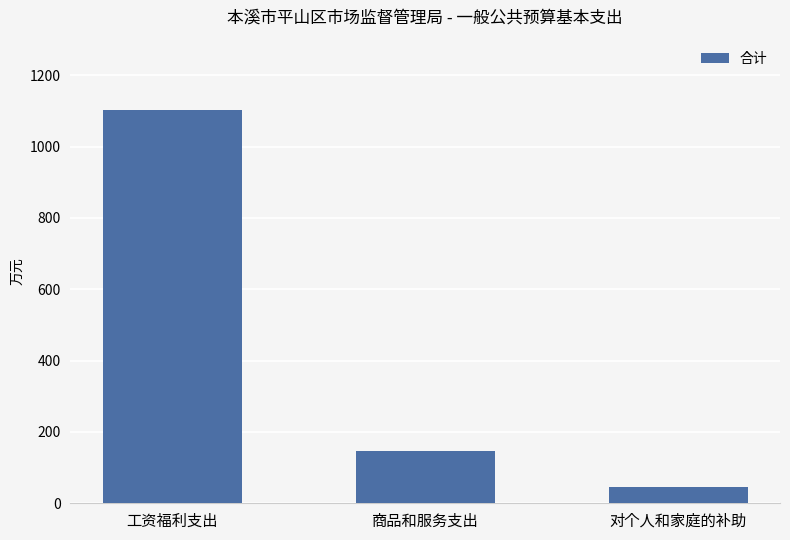

What value does the data have at 对个人和家庭的补助?

45.4